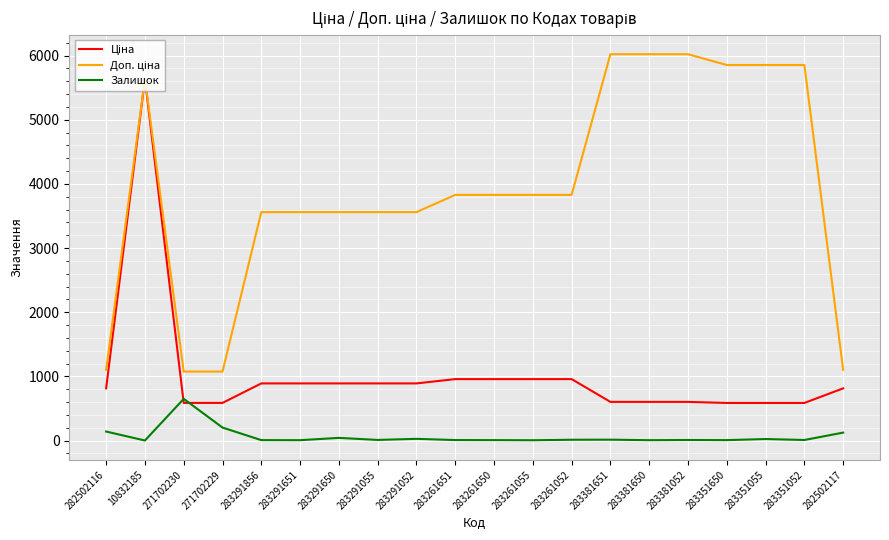

What is the greatest value displayed?

6020.8